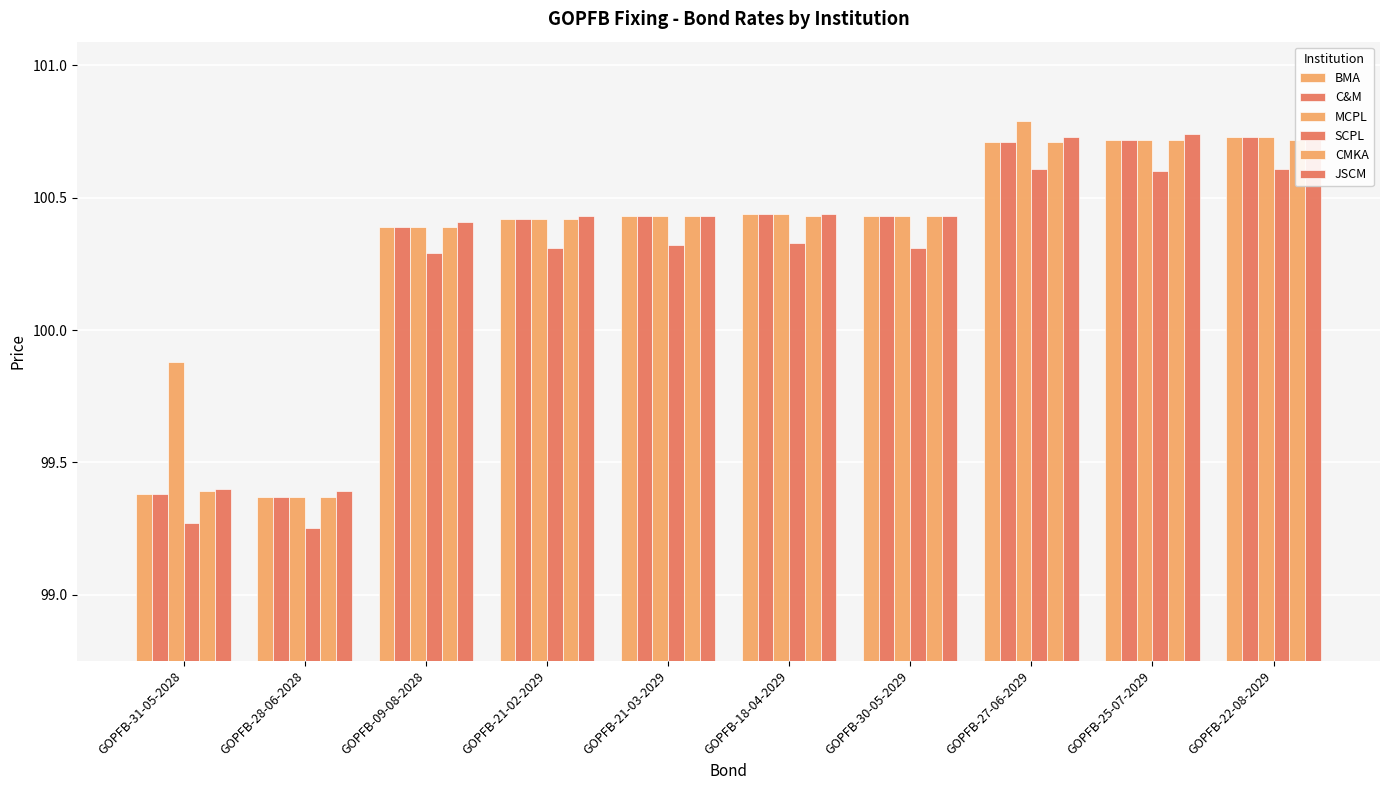

What is the label of the 4th bar from the left?

GOPFB-21-02-2029